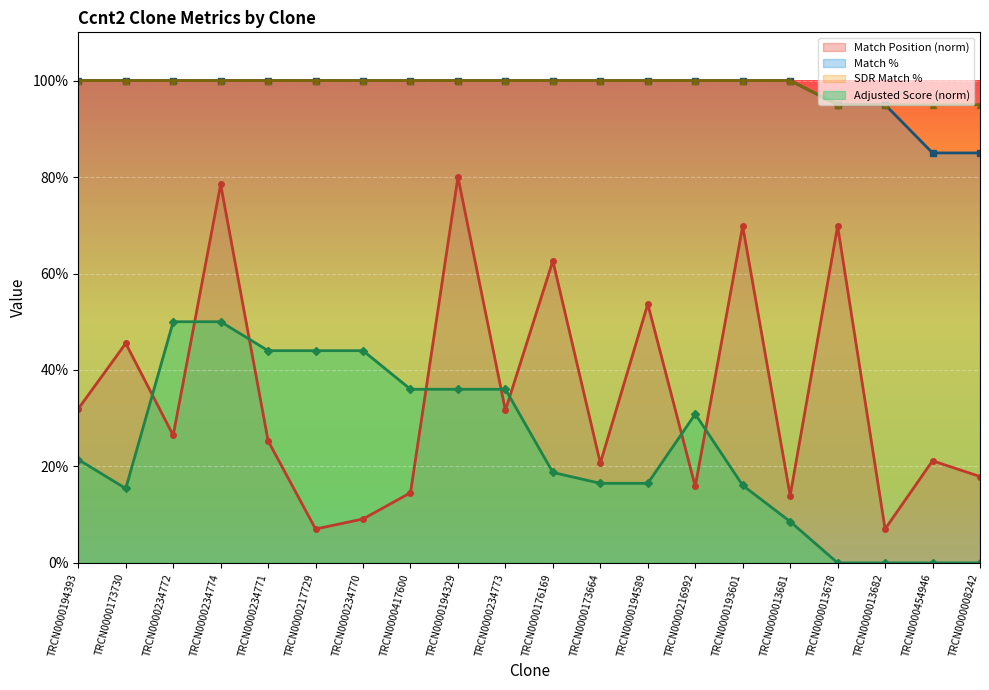

Which category has the highest value in the Adjusted Score series?

TRCN0000234772